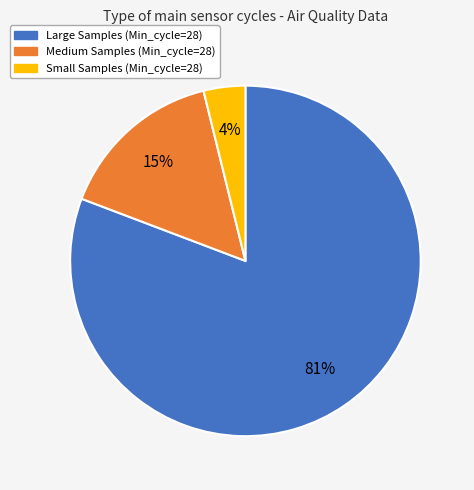

To the nearest percent, what is the difference between the largest and smallest slice percentages?

77%